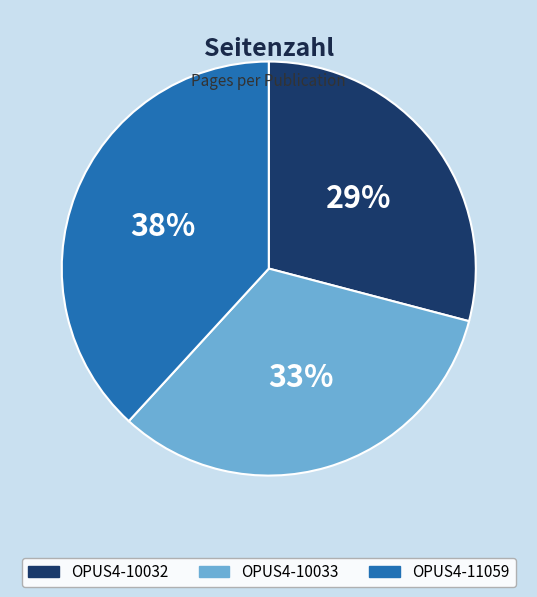

Which category has the biggest portion of the pie?

OPUS4-11059